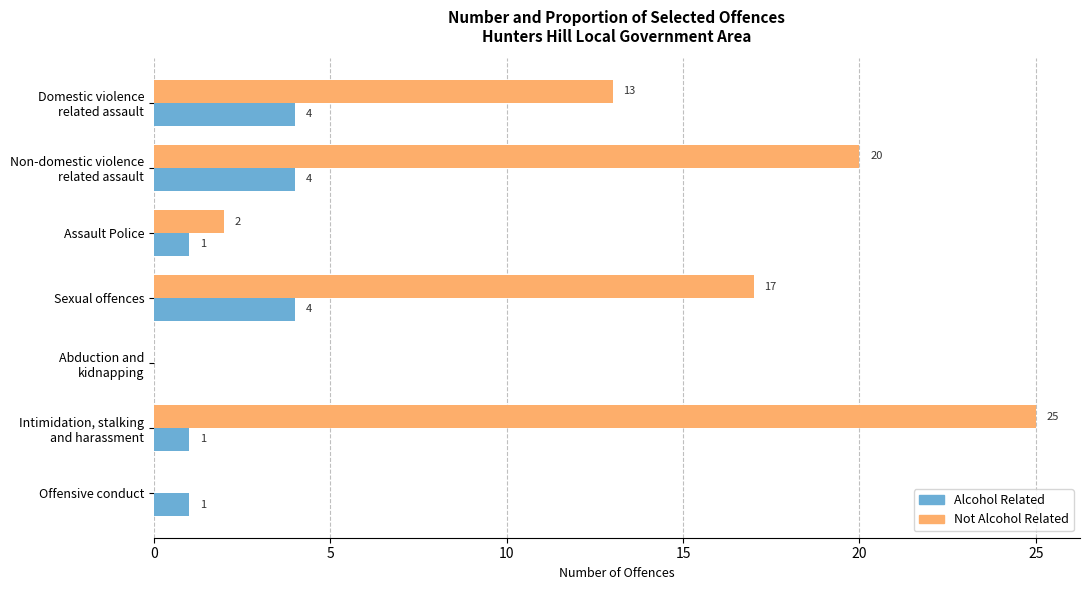

The value of Alcohol Related at Assault Police is 0. True or false?

False